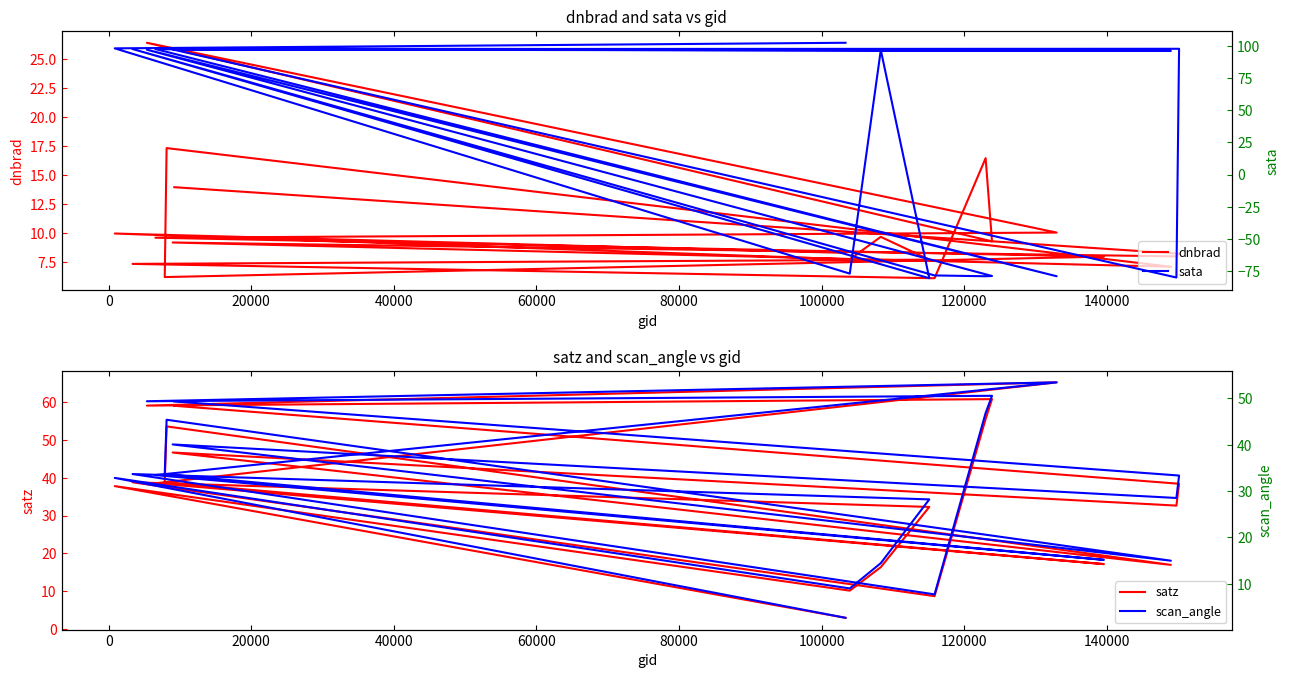

How many series are shown in this chart?

4